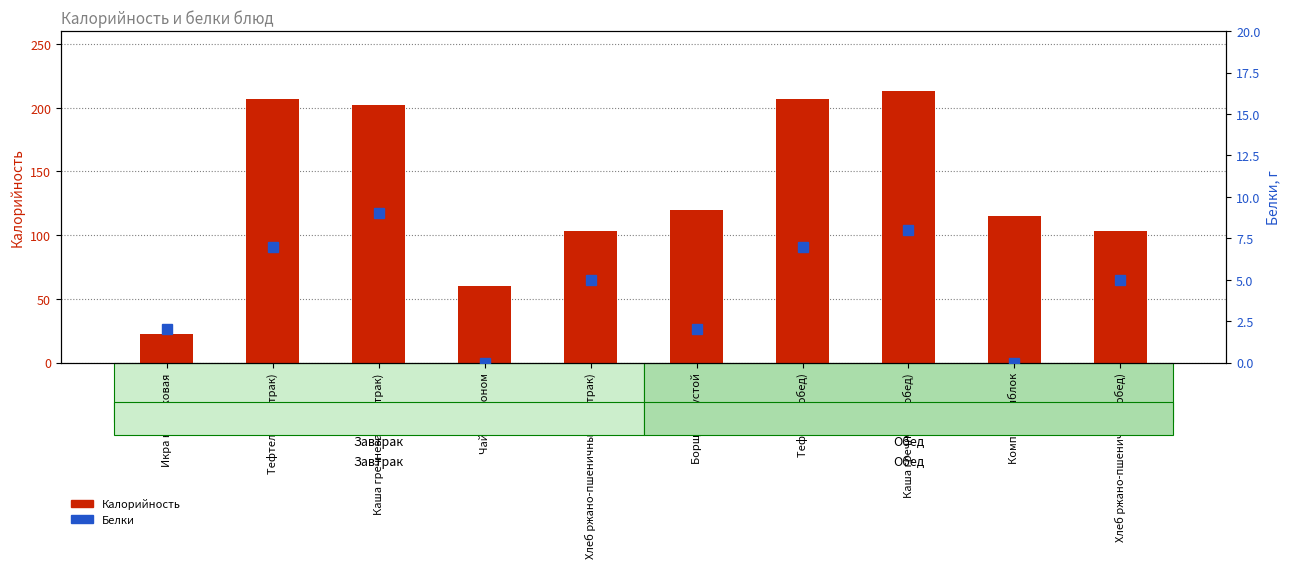

At which label does Калорийность reach its peak?

Каша гречневая (обед)